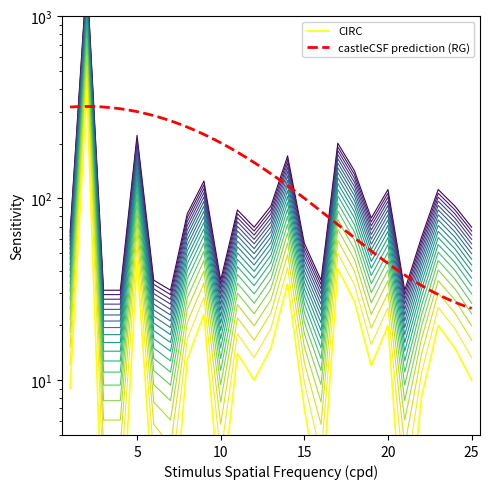

The chart shows a value of 140.0 at GLT-SATMAR. True or false?

False